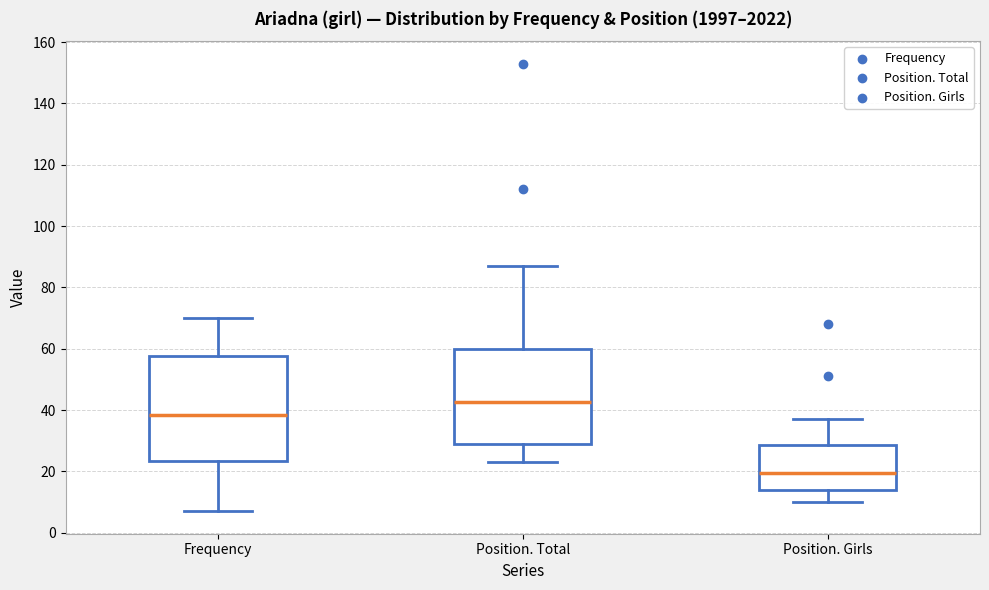

Where does the median line of the box for Frequency sit on the y-axis? The values are not printed on the chart, so give them approximately, as read against the axis.

38